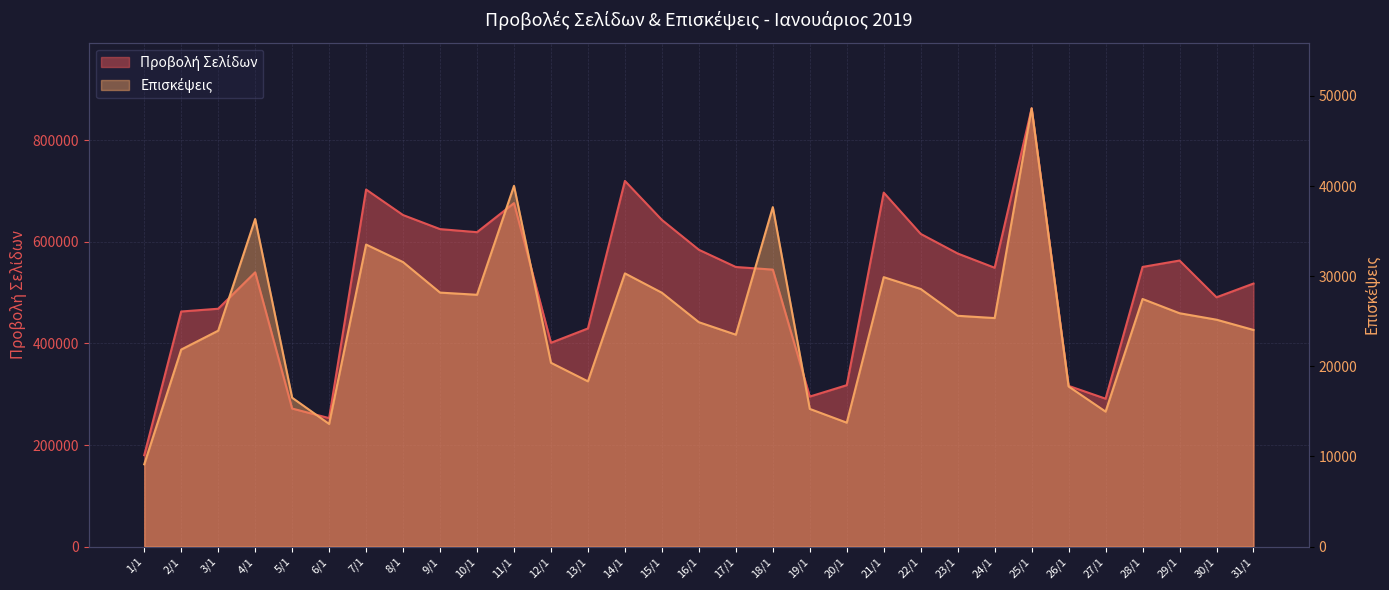

True or false: Προβολή Σελίδων has a value of 310253 at 1/1.

False